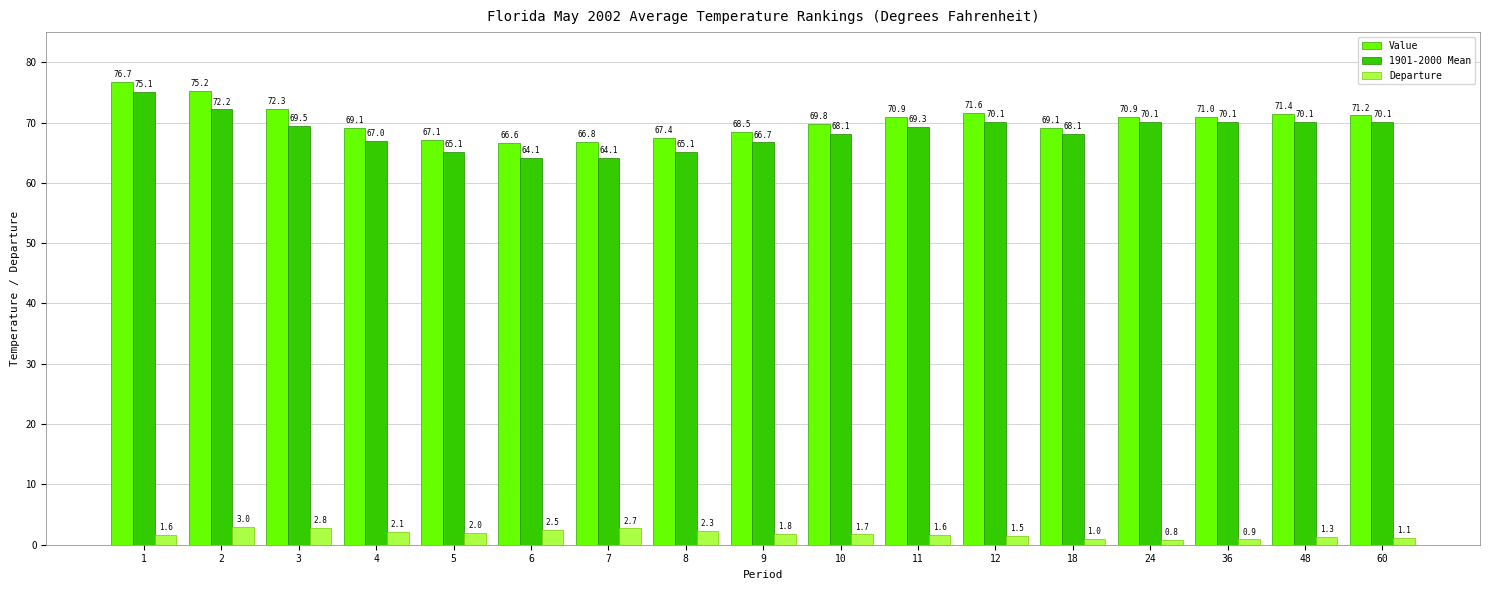

Which series has the largest total across all categories?

Value